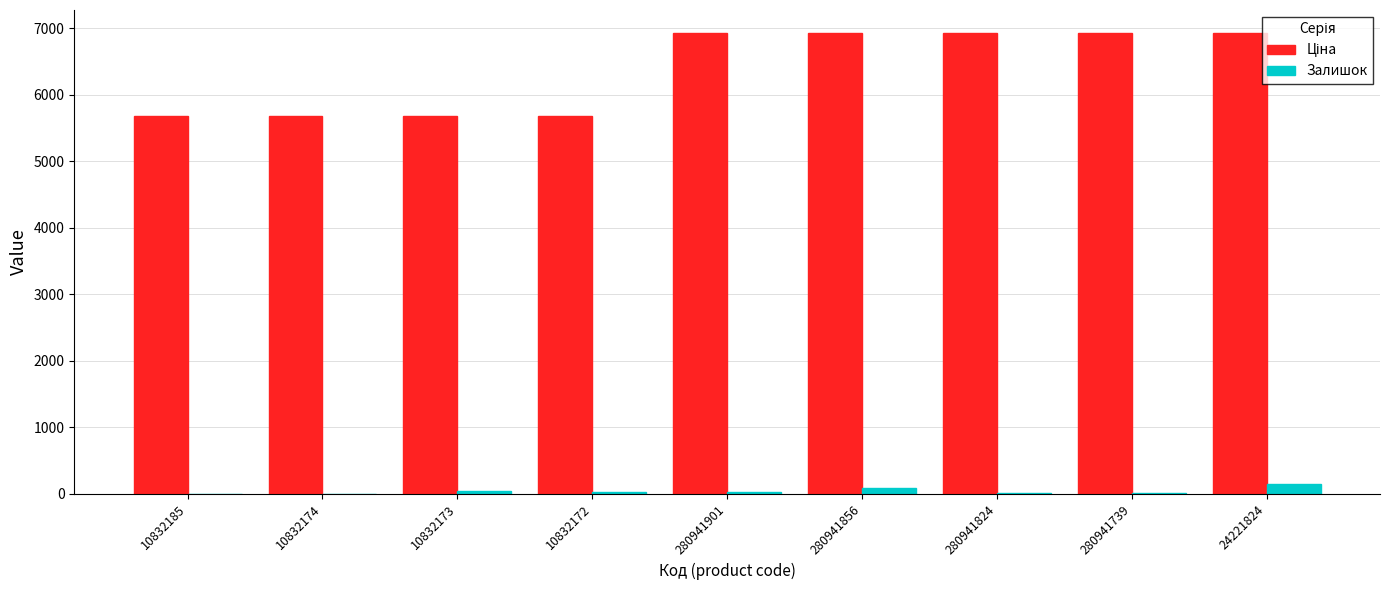

Is it true that Залишок equals 4.0 at 10832185?

True